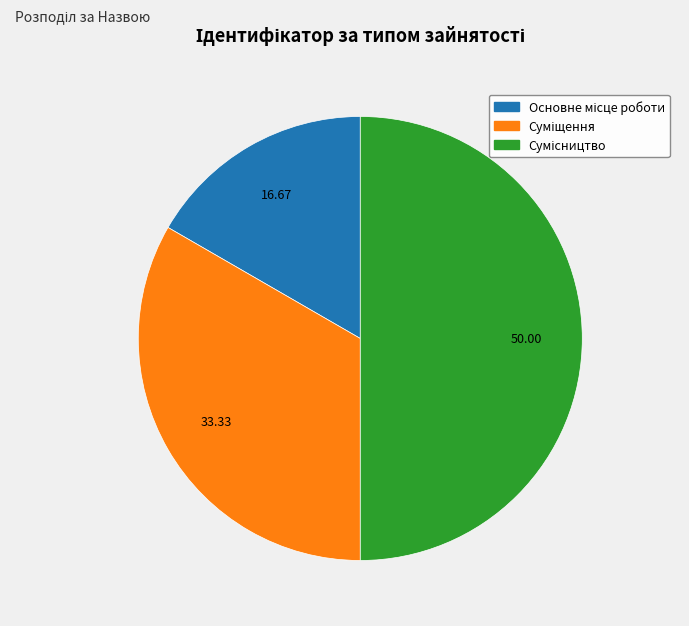

Combined, what portion of the pie is Суміщення and Сумісництво?

83.3%